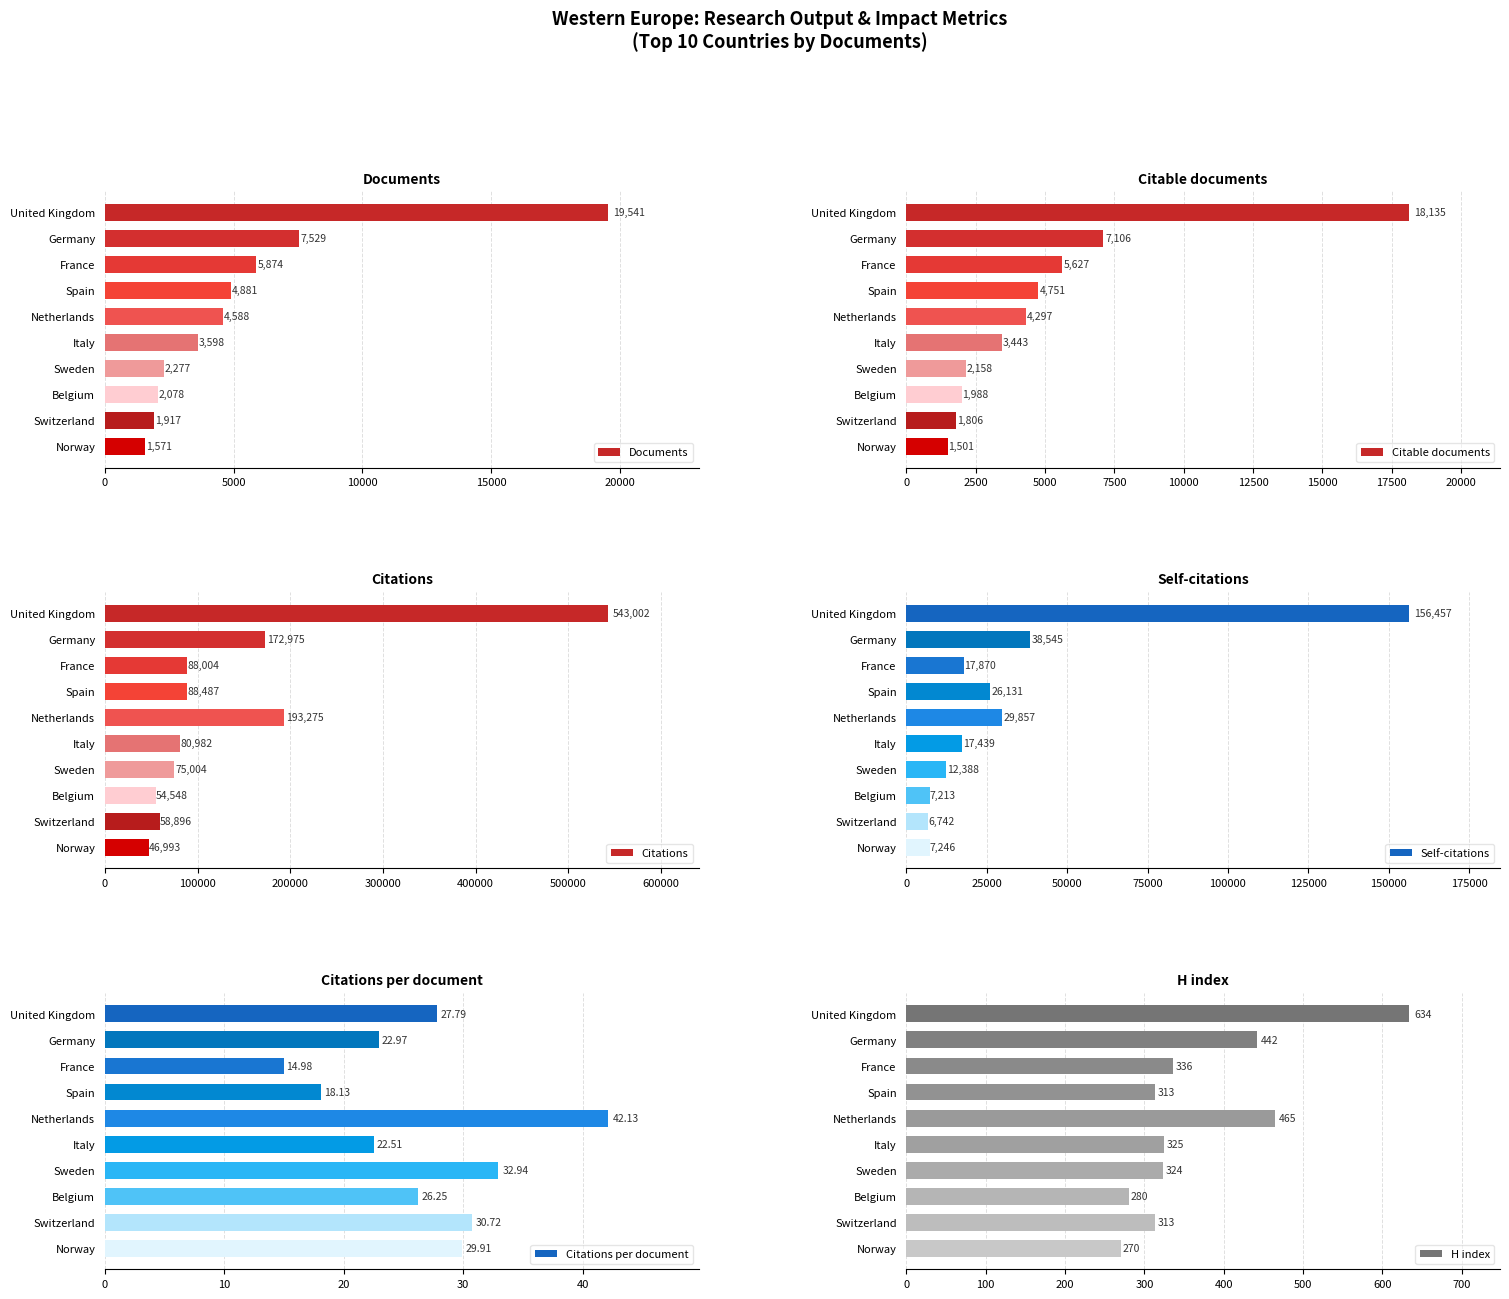

The Citations per document series shows 41.0 at Switzerland. True or false?

False